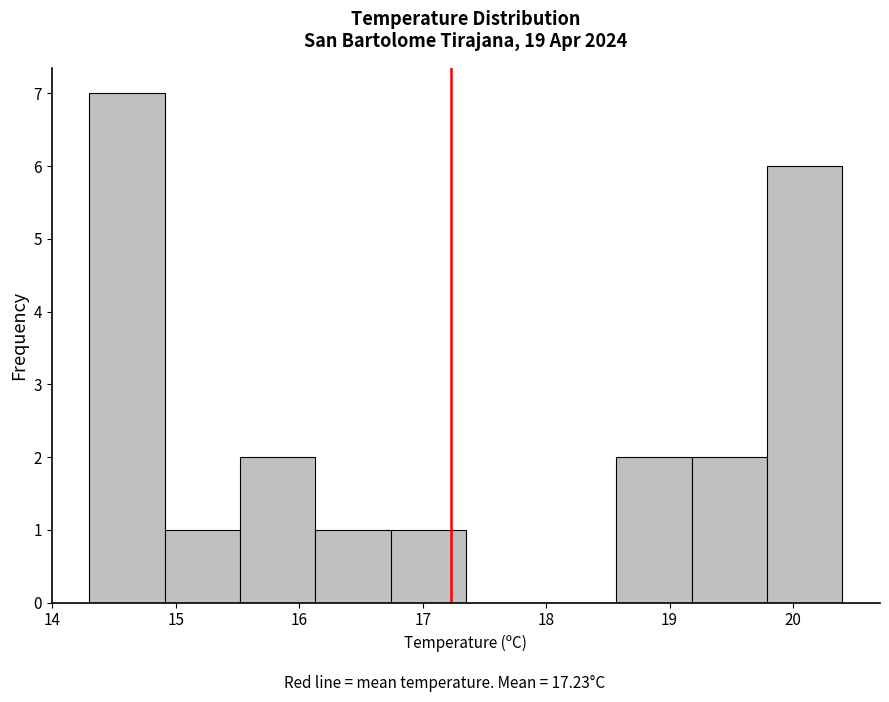

Over which range of the x-axis is the bar tallest?

14.30 to 14.91